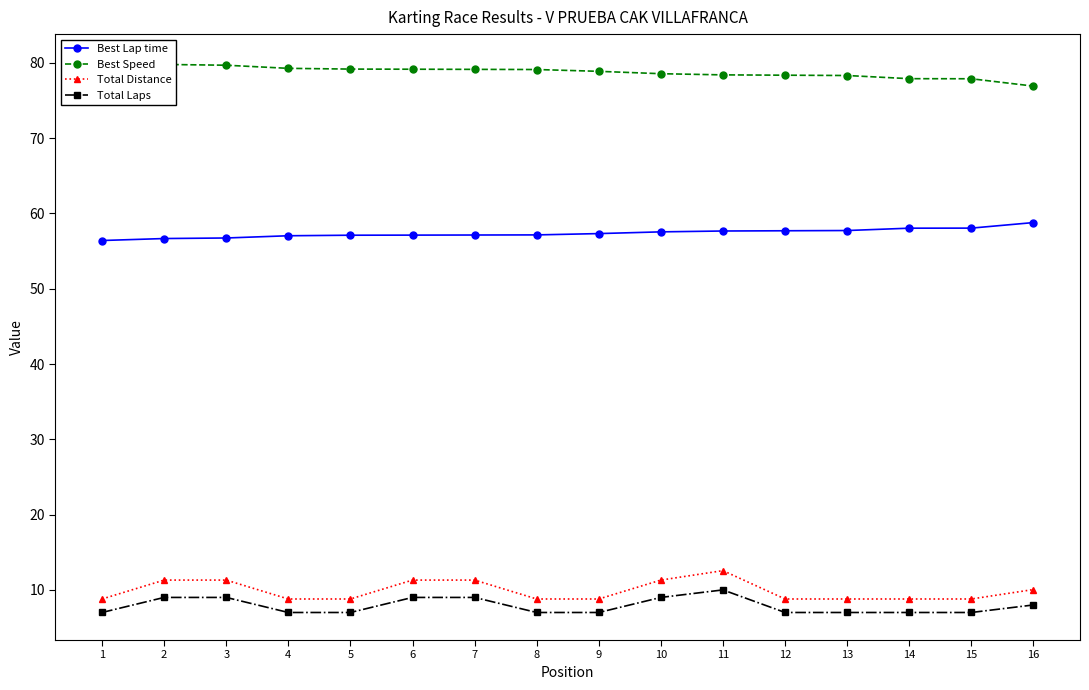

True or false: Total Laps and Total Distance intersect in this chart.

False